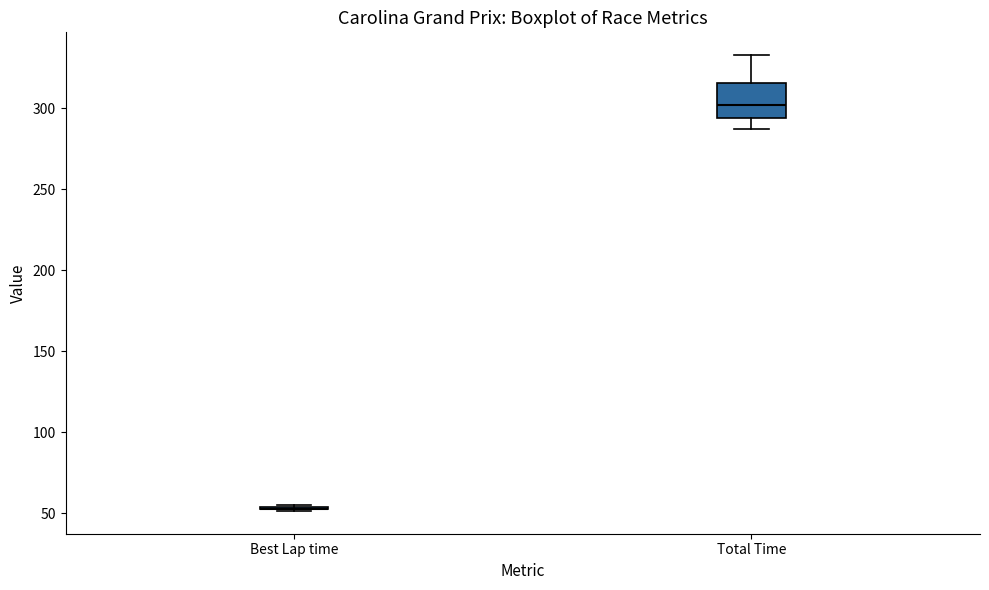

Reading left to right, transcribe this box plot: for each box, give where its median line is, the range the box spans, and where its two whiskers end, as read against the y-axis. The values are not printed on the chart, so give them approximately, as read against the axis.

Best Lap time: box collapsed to a line at 55, whiskers 50 to 55
Total Time: median 300, box 295 to 315, whiskers 285 to 335